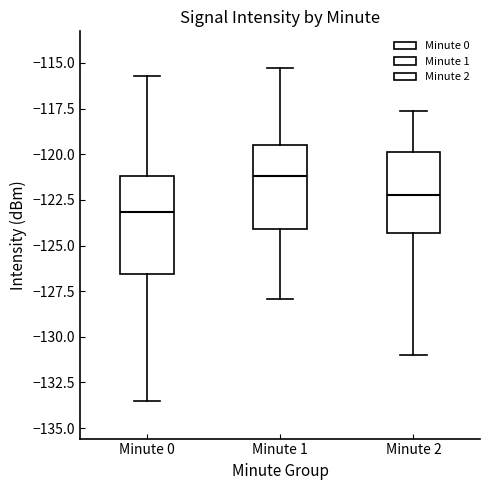

Reading left to right, read every box against the y-axis: the position of its median line, the range the box covers, and the ends of its whiskers. The values are not printed on the chart, so give them approximately, as read against the axis.

Minute 0: median -123.0, box -126.5 to -121.0, whiskers -133.5 to -115.5
Minute 1: median -121.0, box -124.0 to -119.5, whiskers -128.0 to -115.5
Minute 2: median -122.0, box -124.5 to -120.0, whiskers -131.0 to -117.5